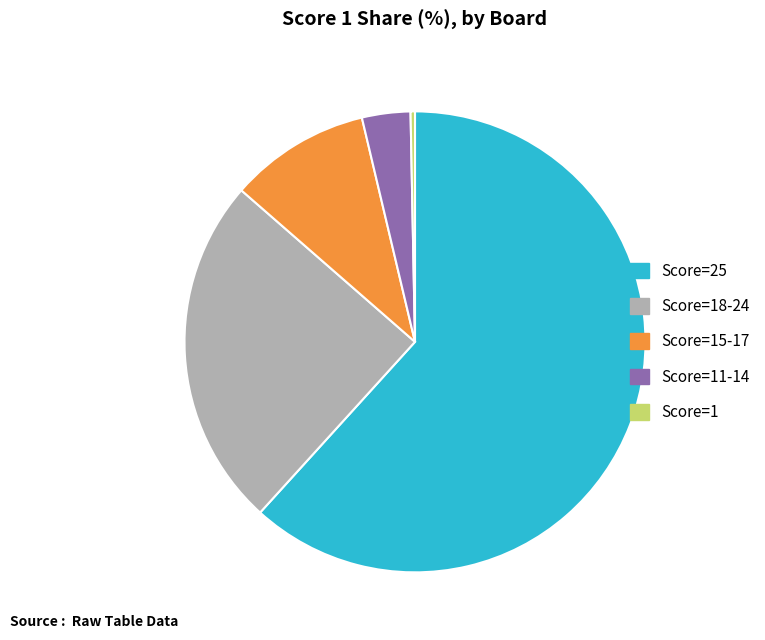

Count the number of slices in the pie.

5